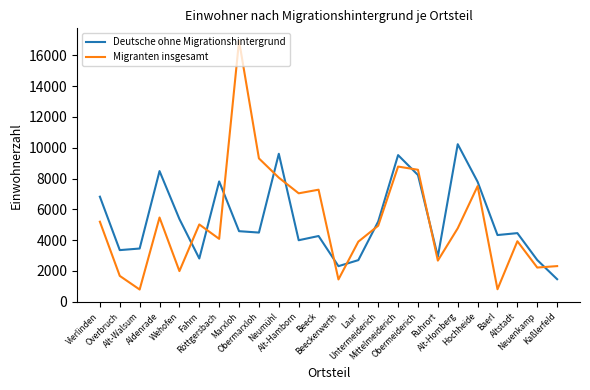

Which series has the largest range (max minus min)?

Migranten insgesamt